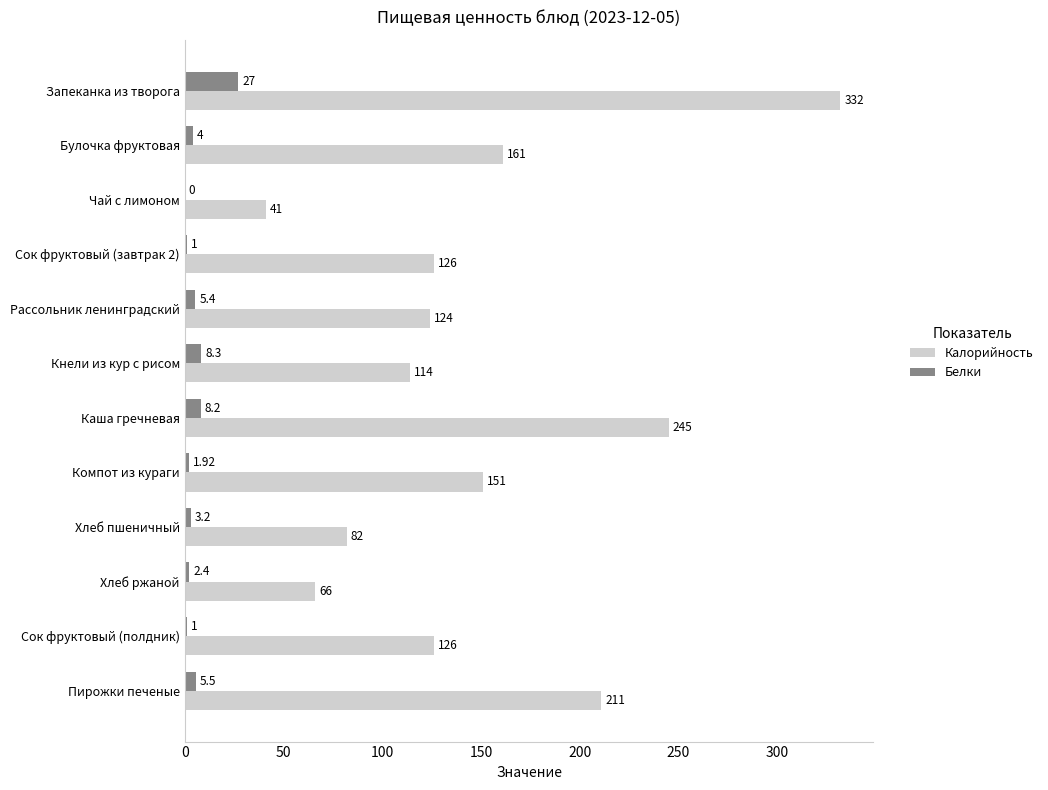

Which series changed the most between Кнели из кур с рисом and Компот из кураги?

Калорийность